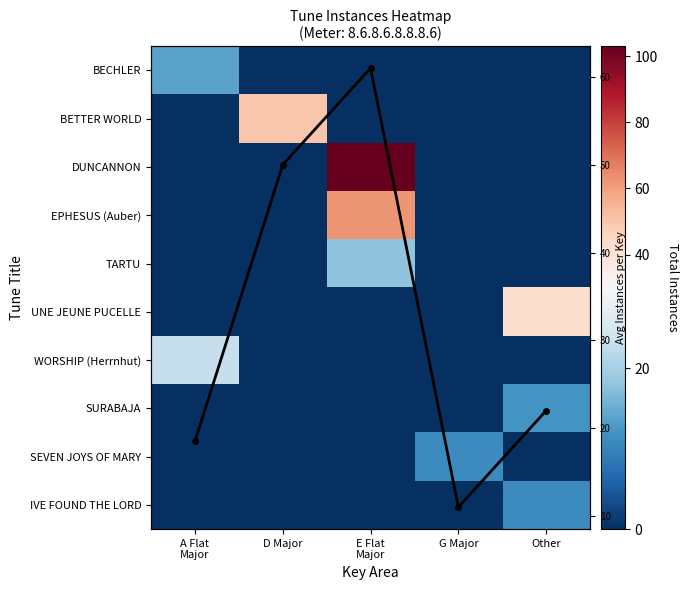

At G Major, list the series in order from smallest to largest.

BECHLER, BETTER WORLD, DUNCANNON, EPHESUS (Auber), TARTU, UNE JEUNE PUCELLE, WORSHIP (Herrnhut), SURABAJA, IVE FOUND THE LORD, SEVEN JOYS OF MARY, Col Mean